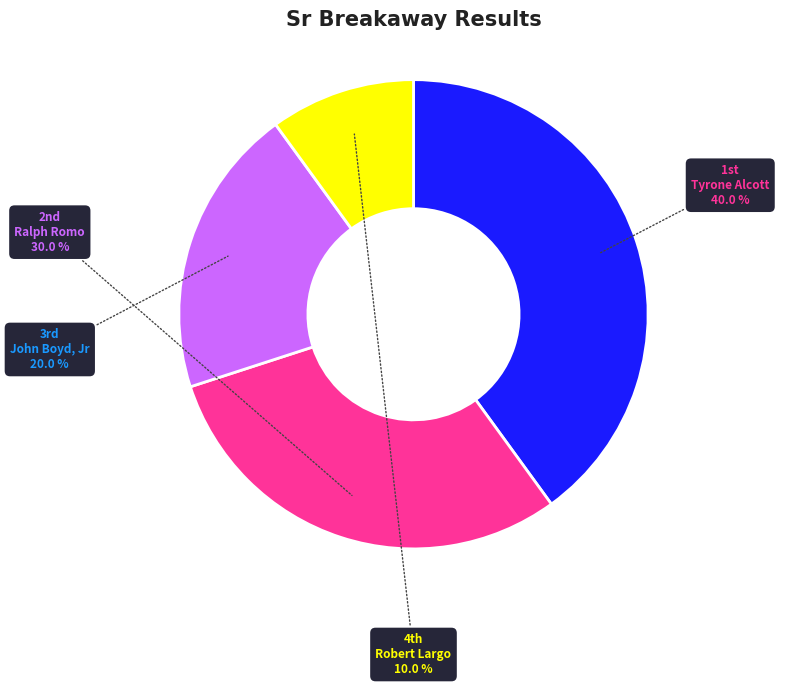

Is there any slice that represents more than half of the pie?

No